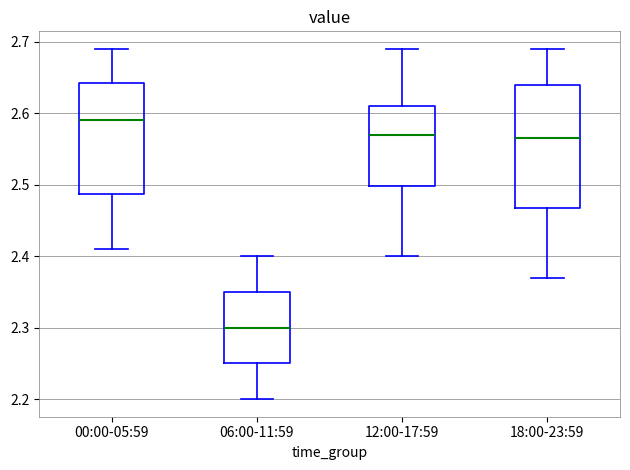

Where is the lower edge of the box for 00:00-05:59 on the y-axis? The values are not printed on the chart, so give them approximately, as read against the axis.

2.49